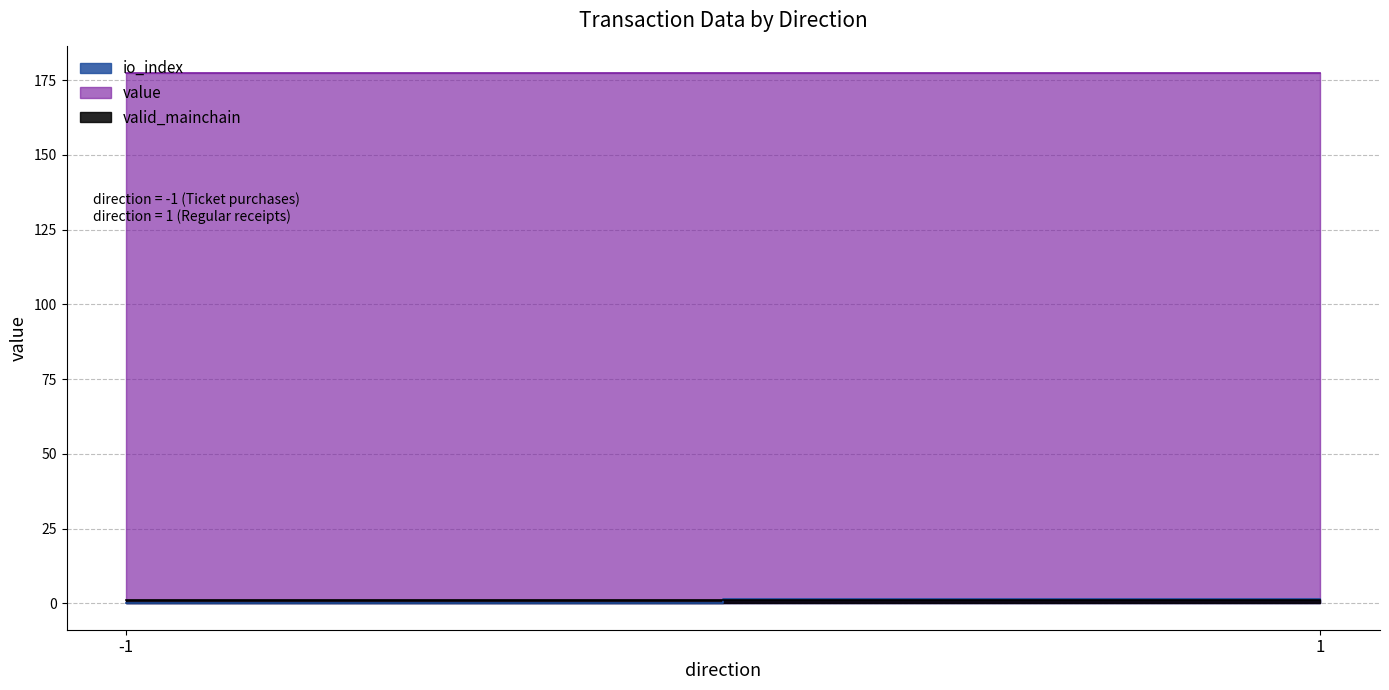

Is the value of value at -1 greater than the value of valid_mainchain at 1?

Yes